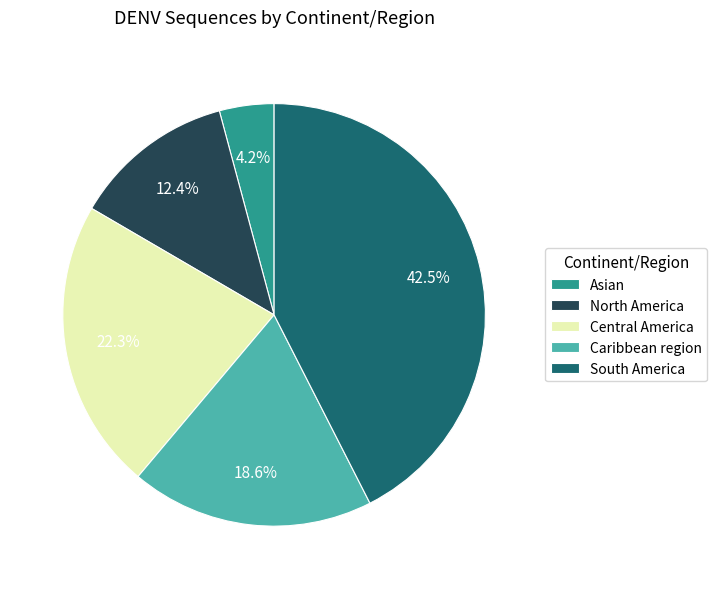

How many segments does this pie chart have?

5